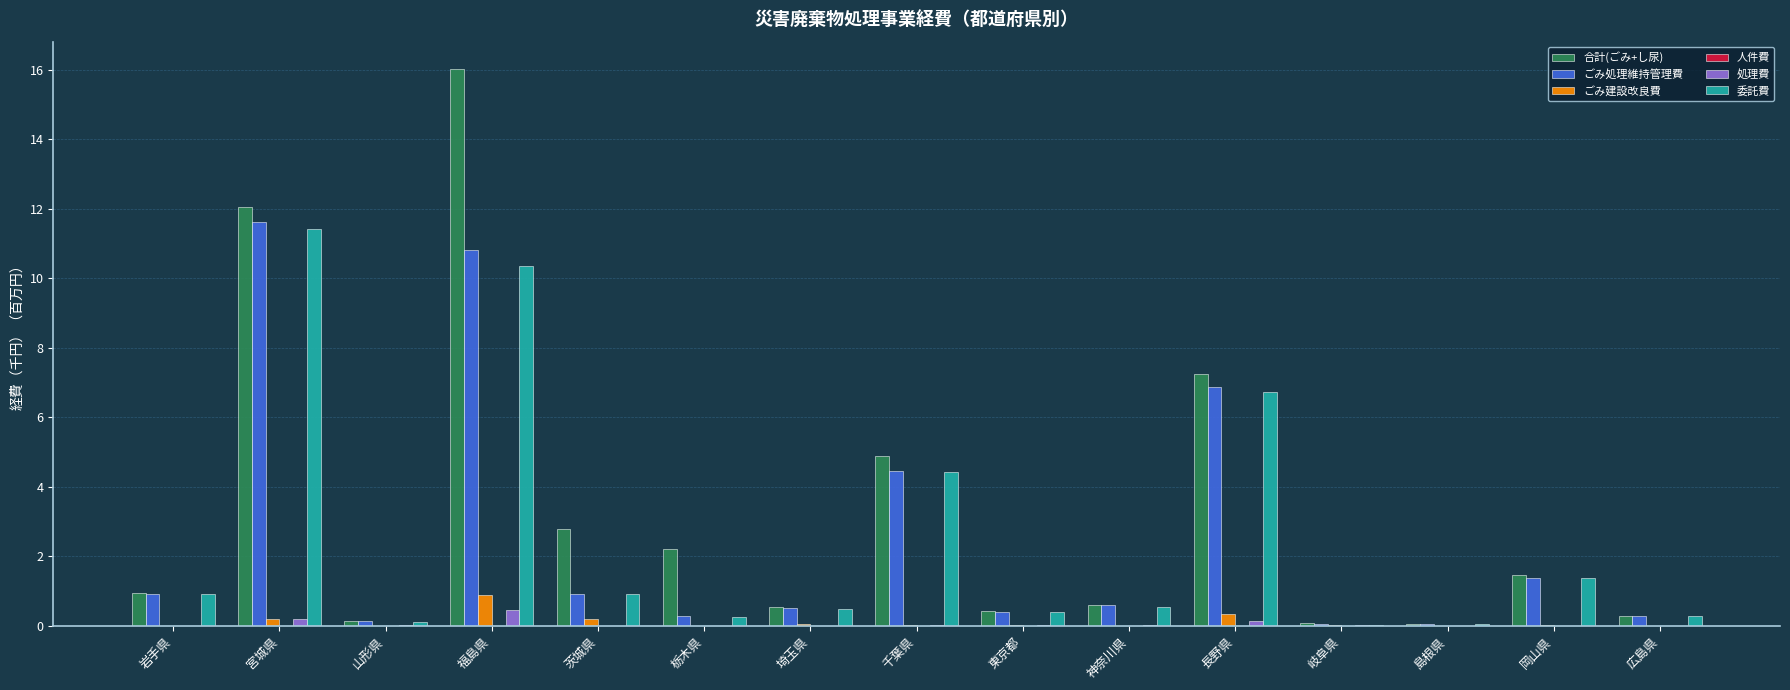

The value of 委託費 at 岩手県 is 1.5. True or false?

False